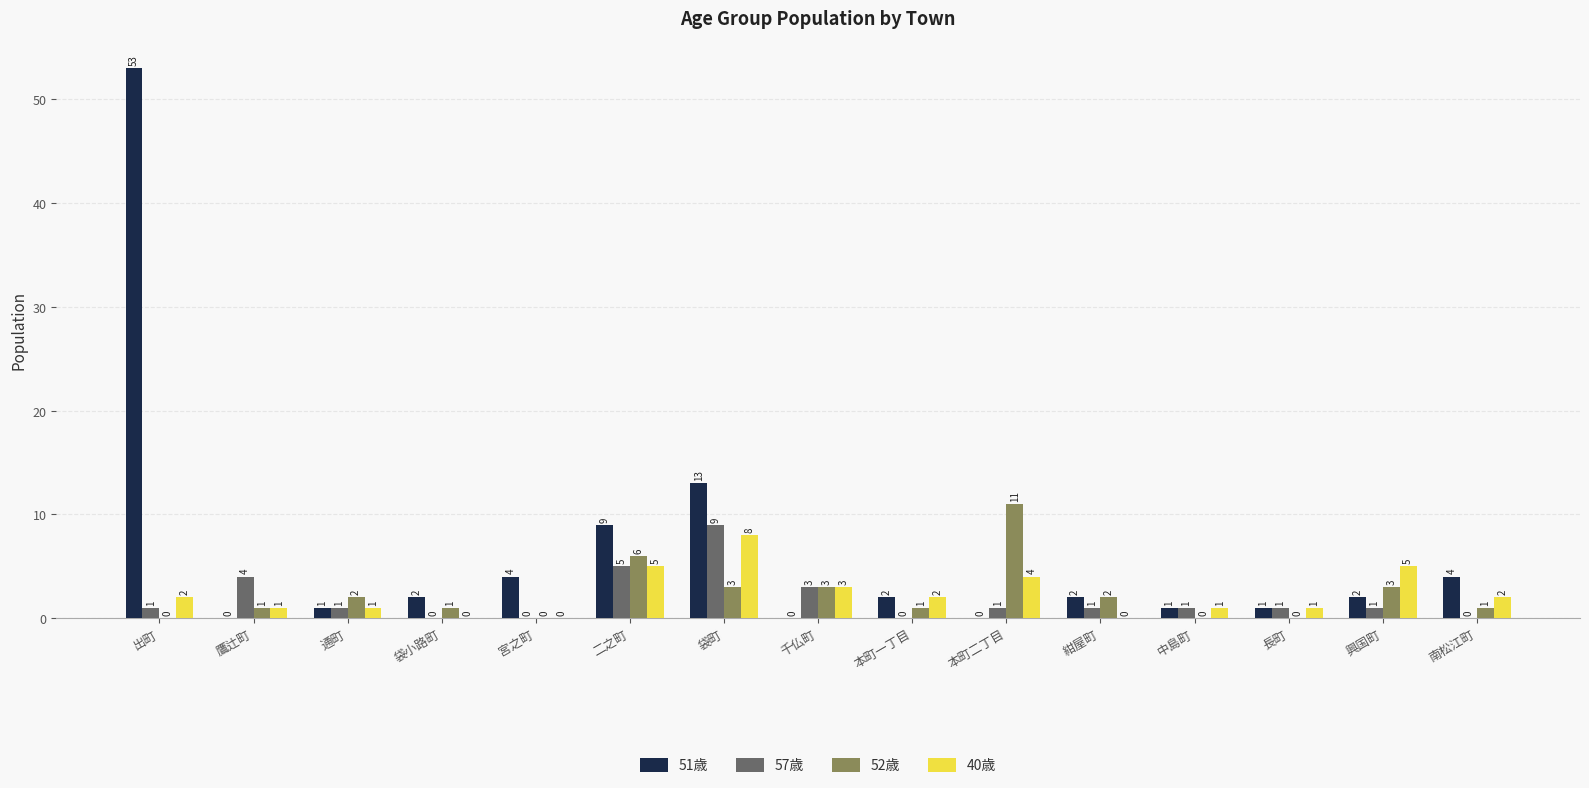

At which label is 57歳 closest to 4?

鷹辻町